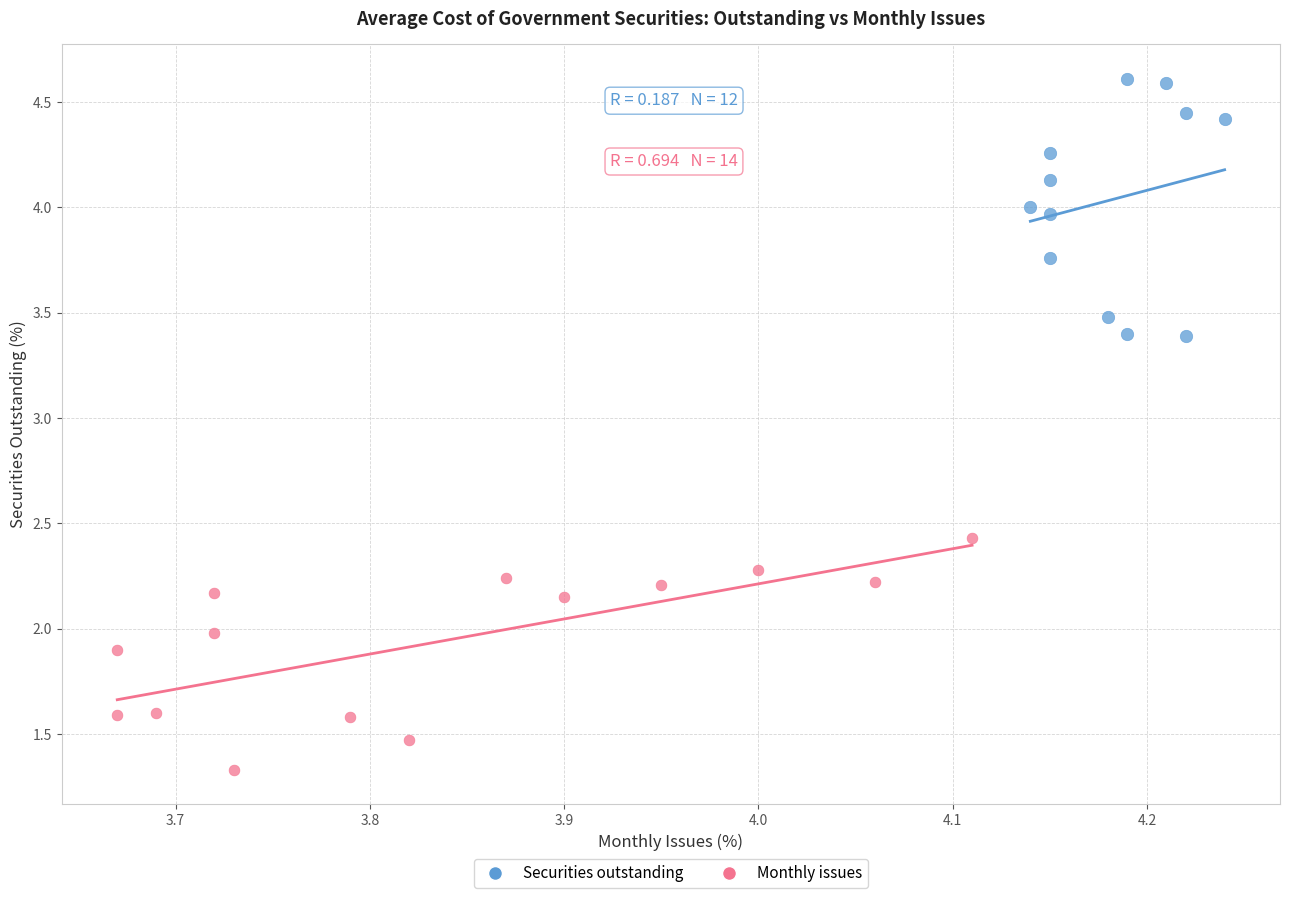

Which series reaches the minimum Y coordinate?

Monthly issues